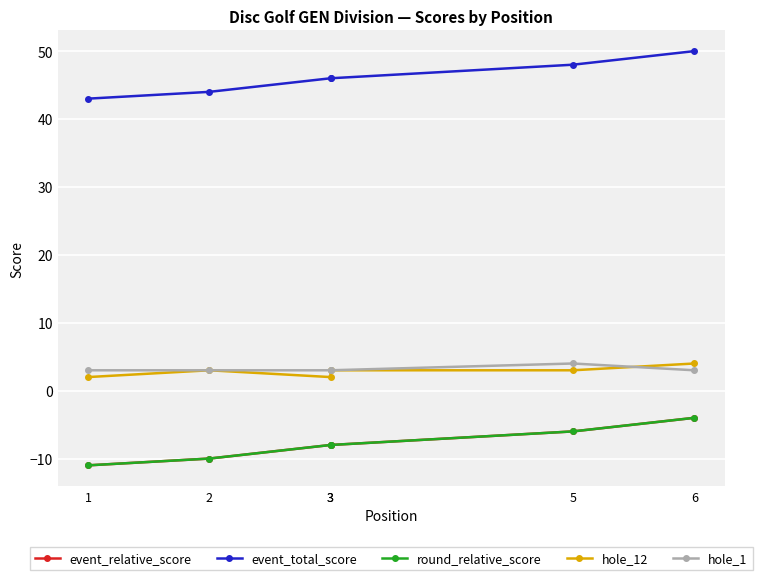

What is the minimum value for round_relative_score?

-11